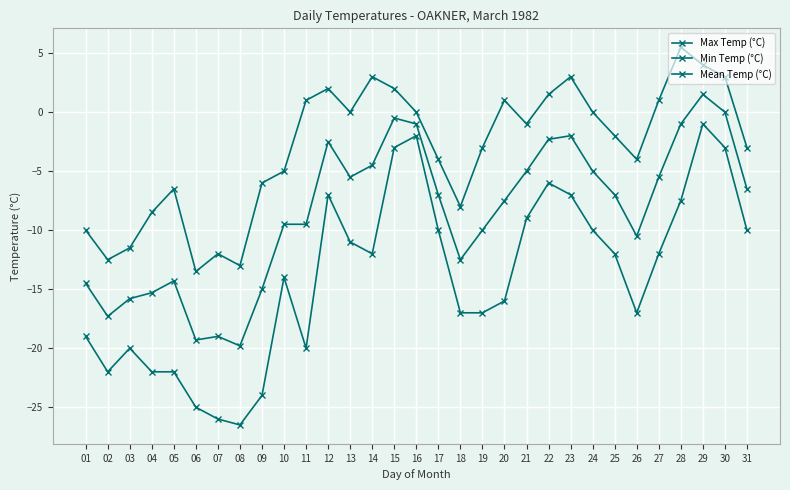

How many data points in Max Temp (°C) are above -2?

15